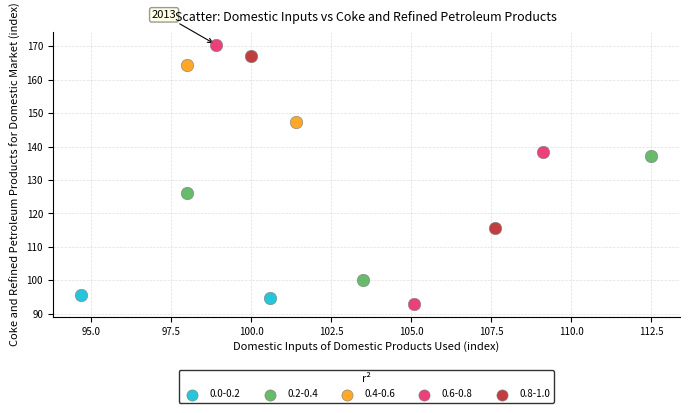

Which series reaches the minimum Y coordinate?

0.6-0.8